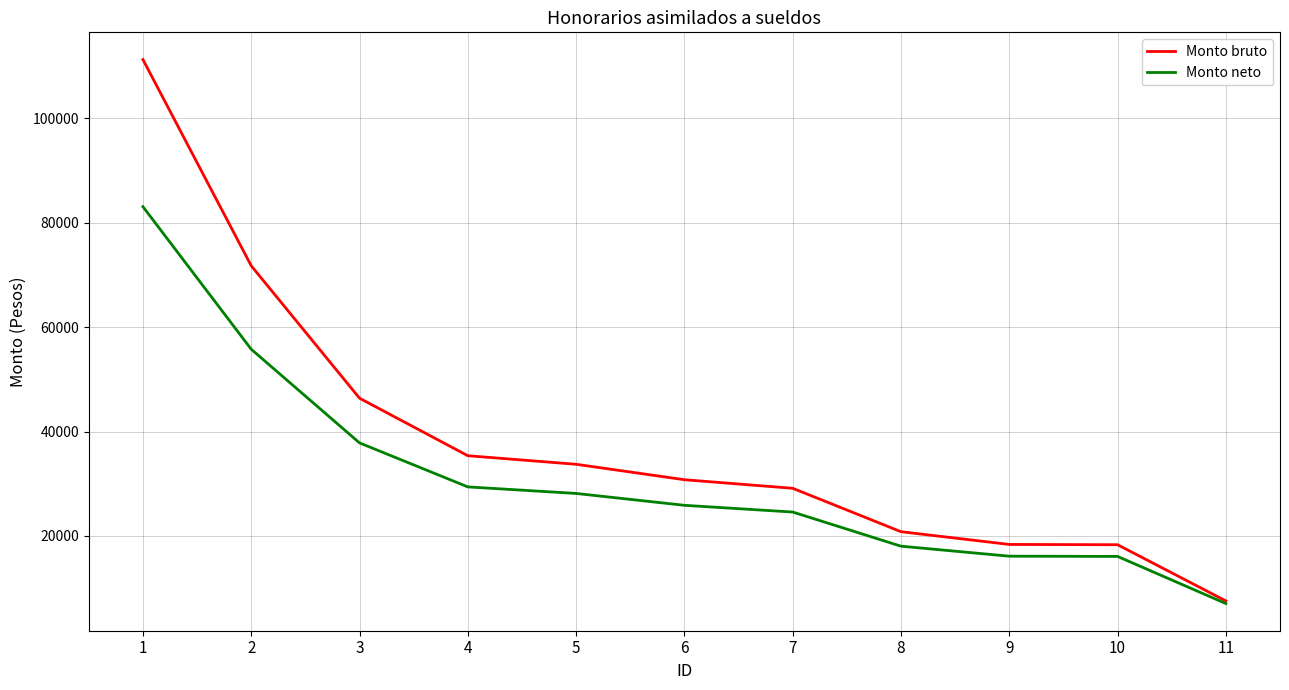

At how many categories does at least one series exceed 73459?

1